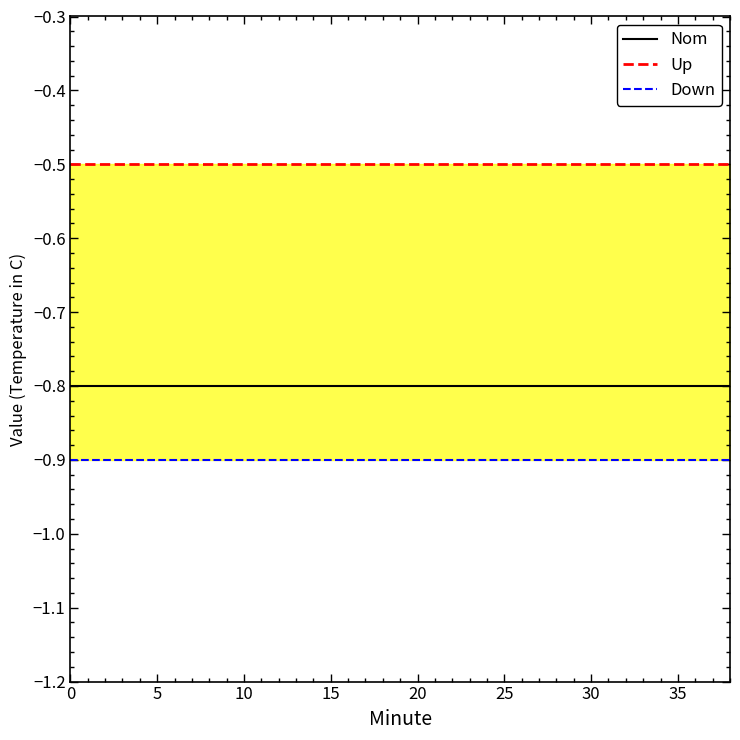

How many series are shown in this chart?

3